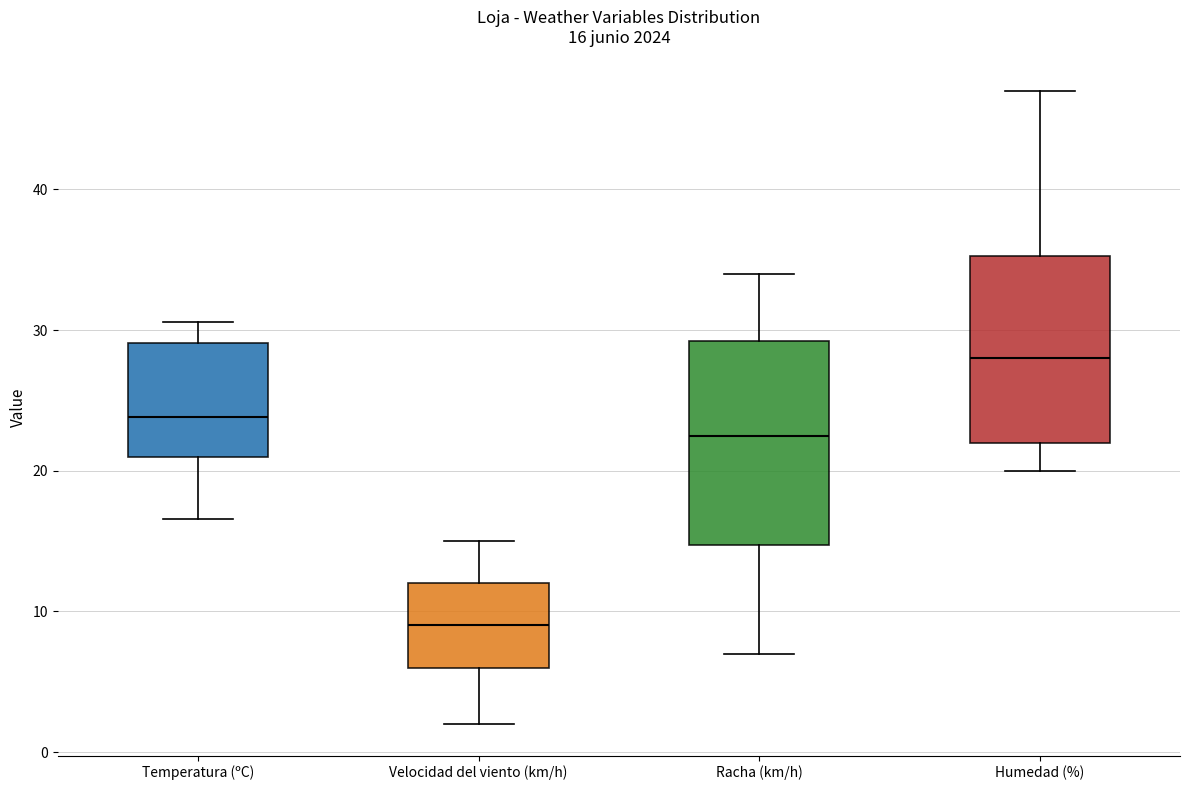

Which box is the tallest, from its lower edge to its upper edge?

Racha (km/h)